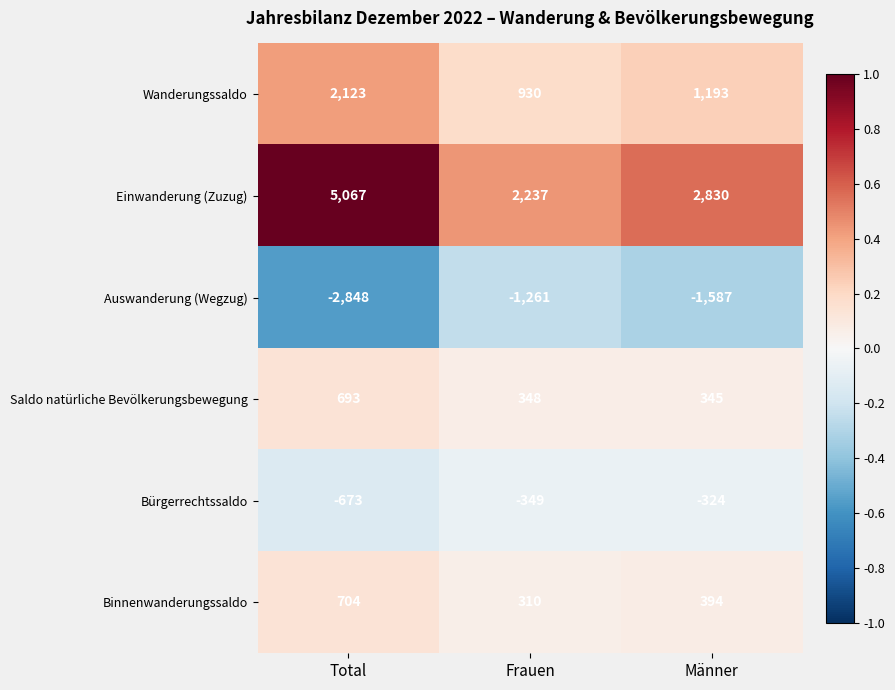

What is the minimum value shown in the chart?

-2848